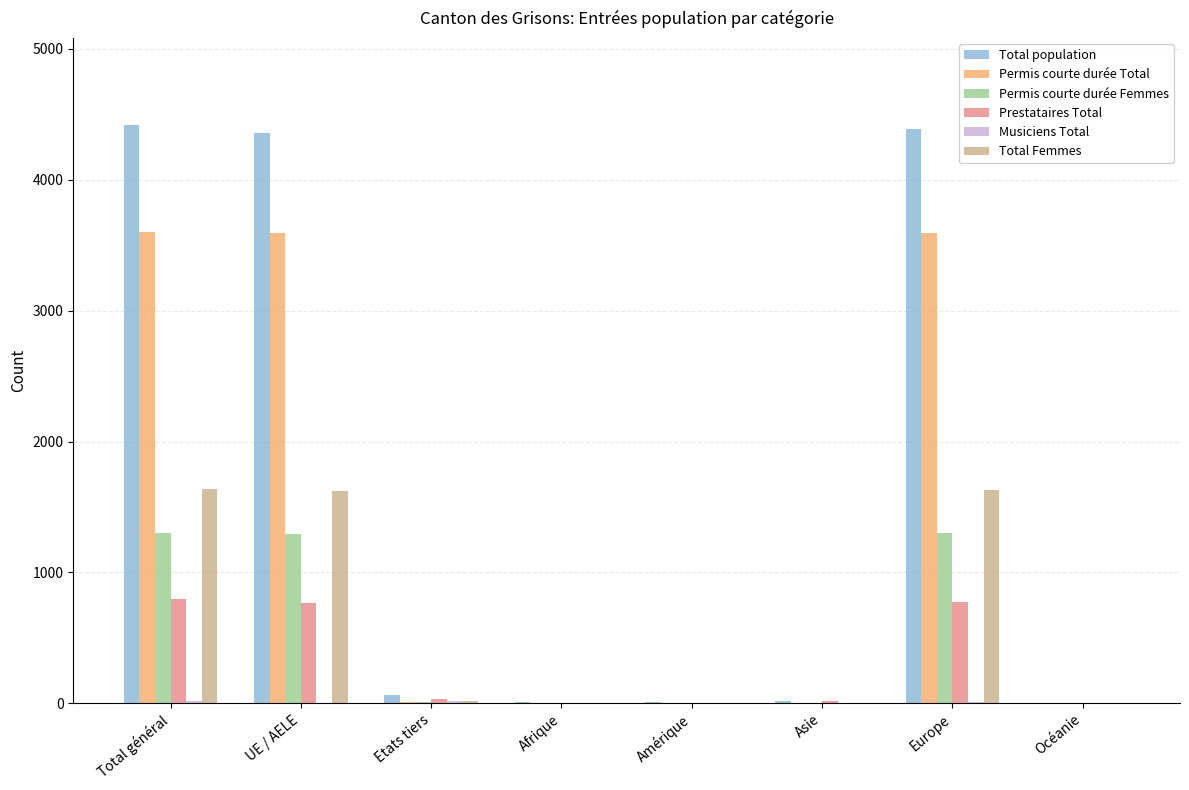

Which series has the largest total across all categories?

Total population